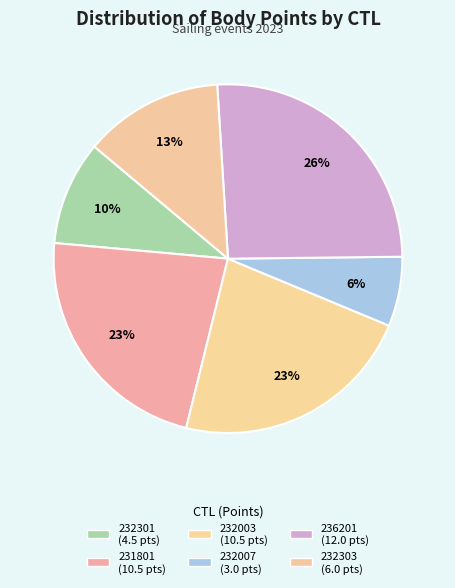

Approximately how many times larger is the value at 232301 compared to 232303?

0.8